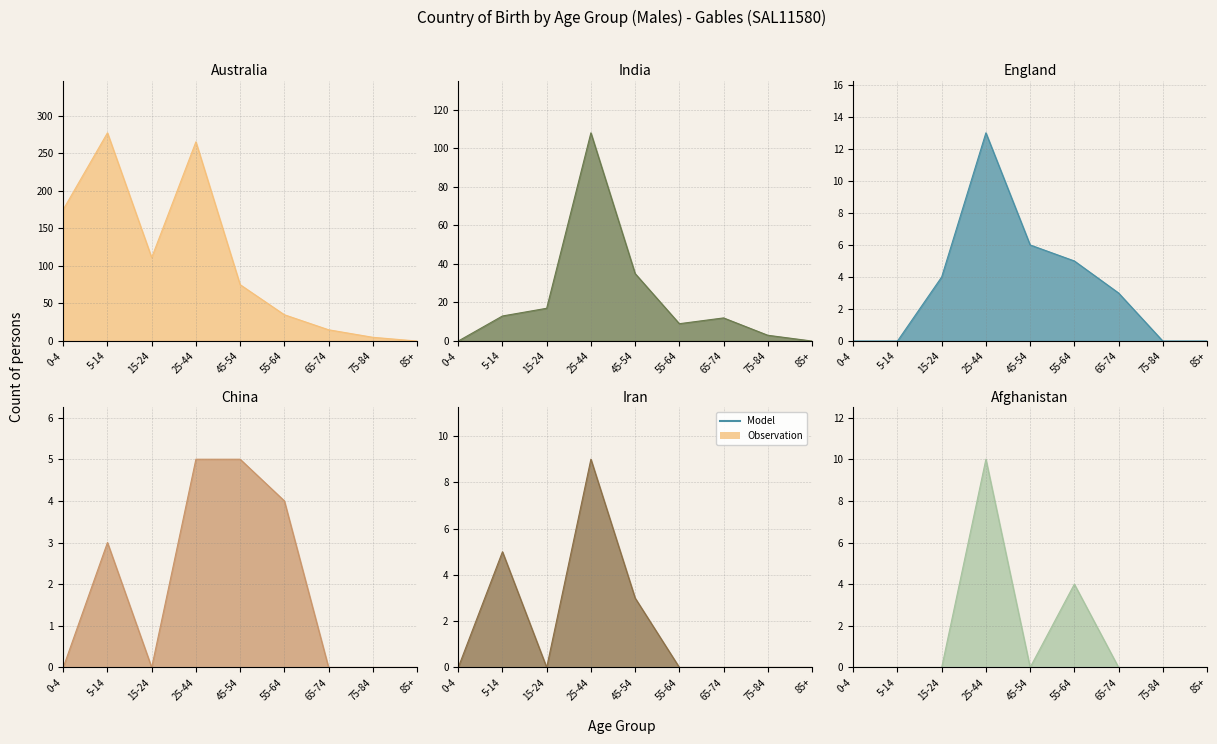

How many distinct data groups are displayed?

6